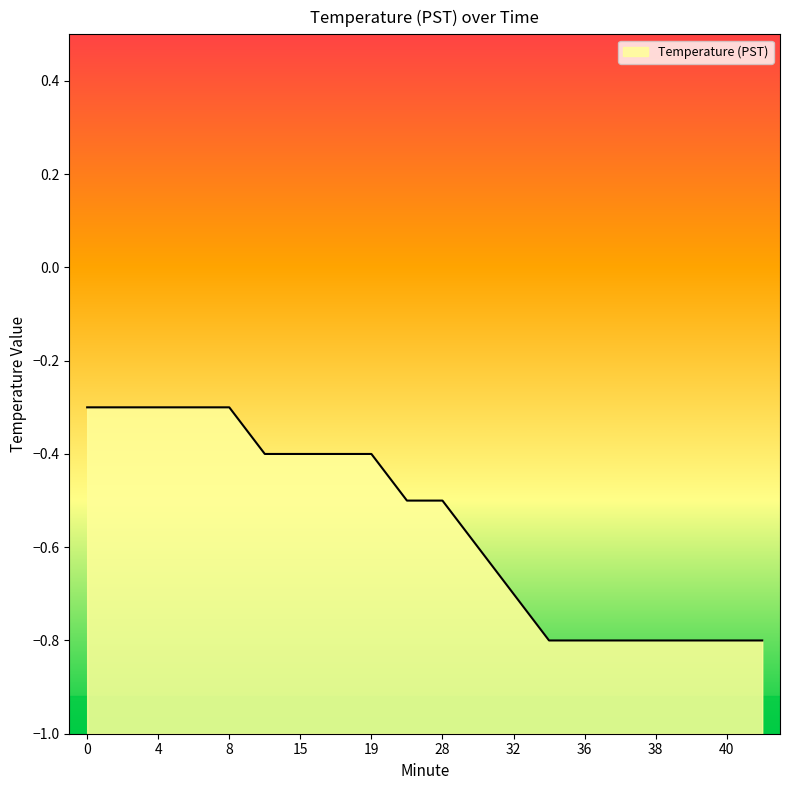

What is the average value?

-0.6